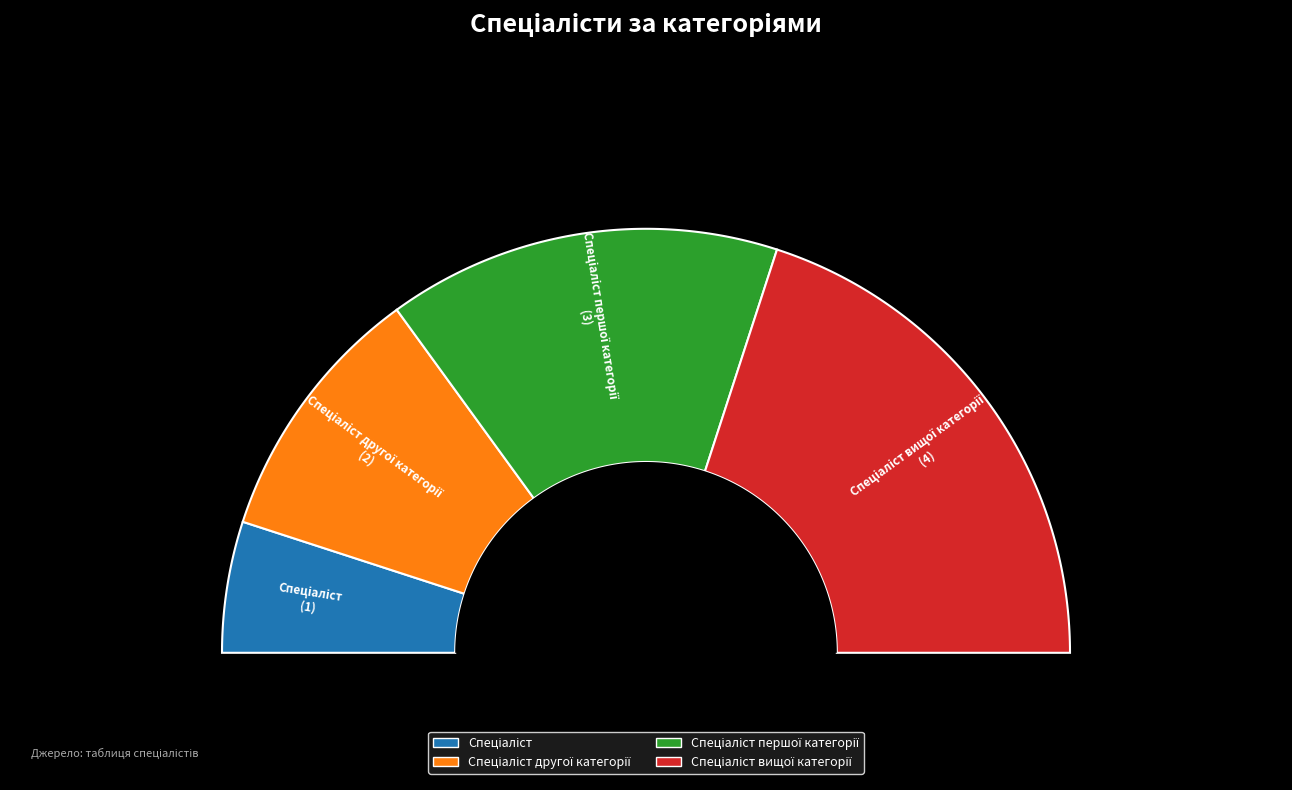

What percentage is the Спеціаліст slice, to the nearest percent?

10%